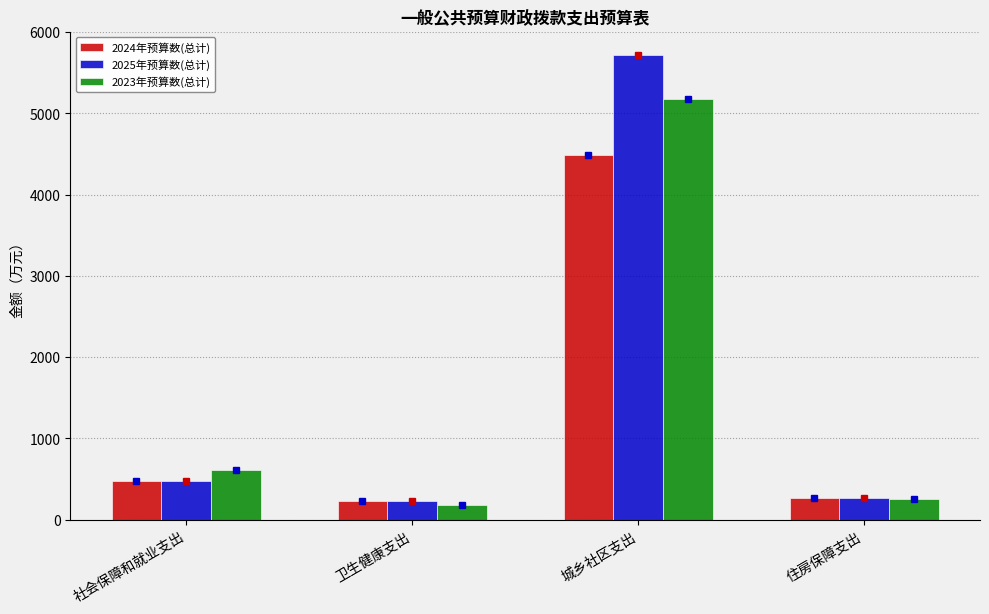

At which label does 2023年预算数(总计) first exceed 609?

社会保障和就业支出